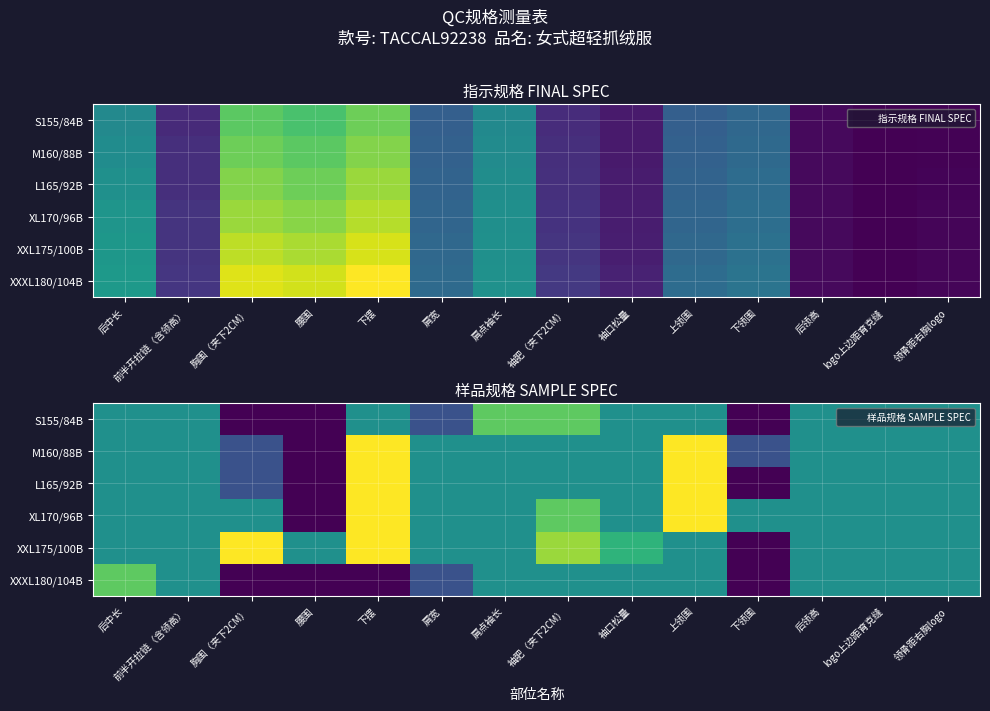

How many data points does each series have?

14